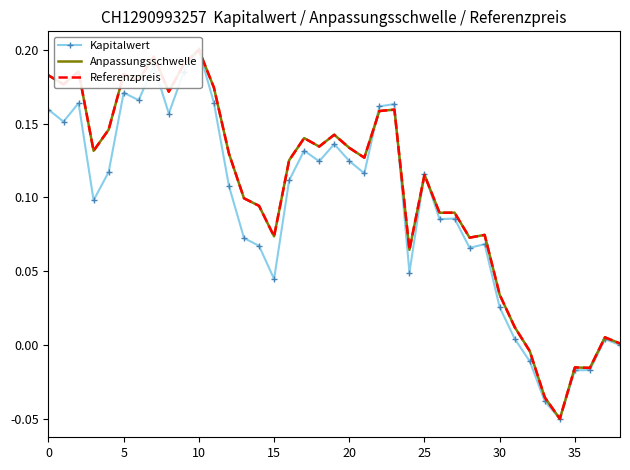

Which label corresponds to the largest value in the chart?

10